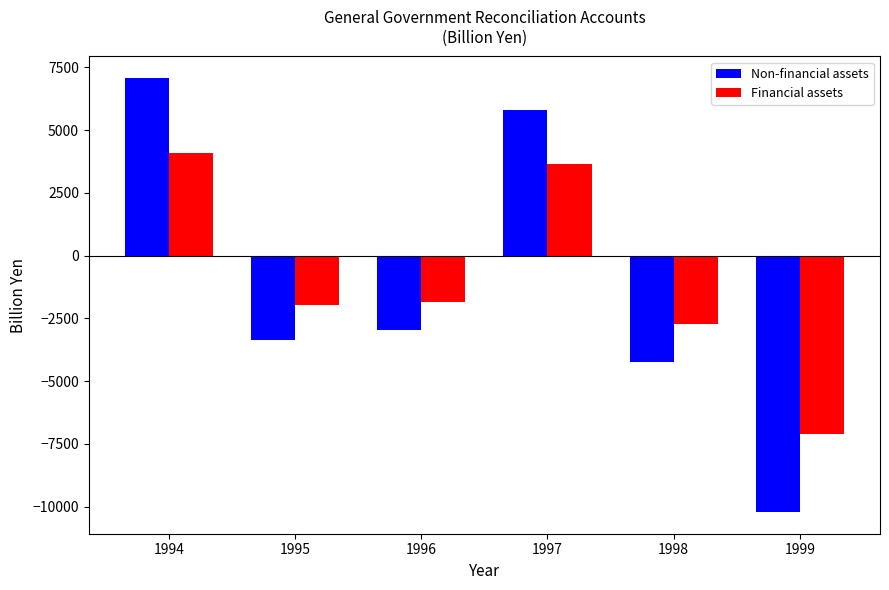

Which series changed the most between 1996 and 1998?

Non-financial assets